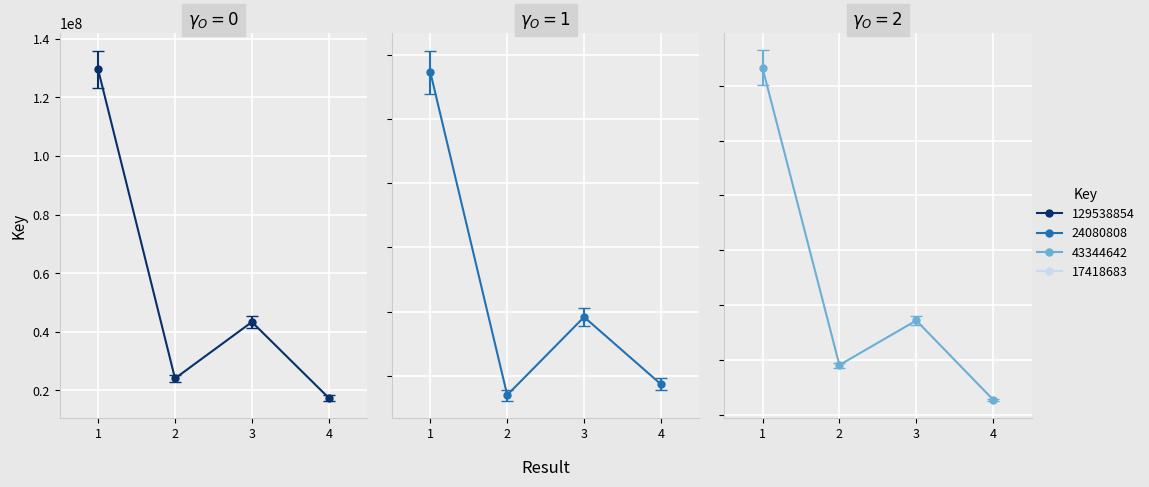

Rank the categories by value from highest to lowest.

1, 3, 2, 4